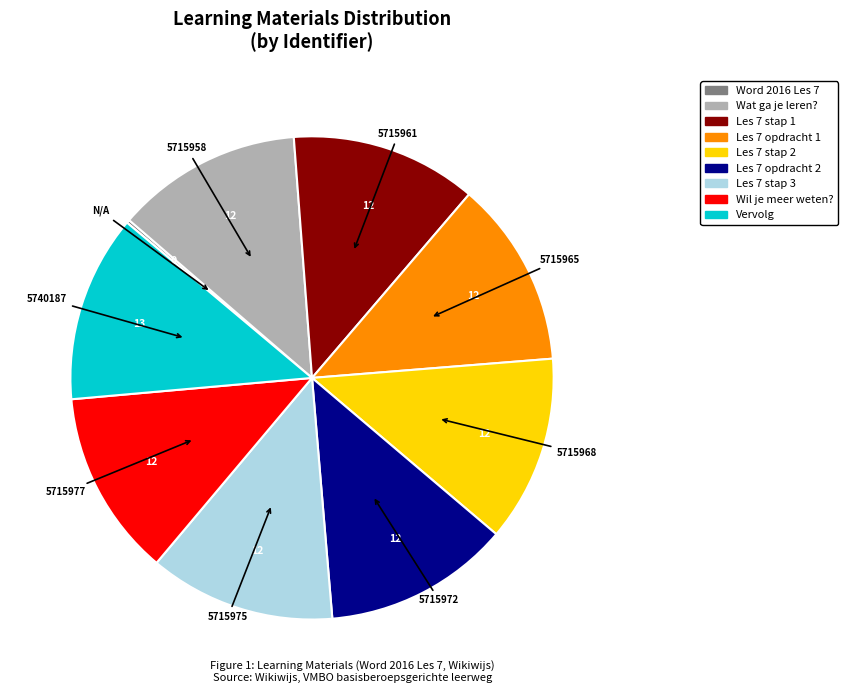

Do Les 7 opdracht 2 and Wil je meer weten? together represent more than half of the pie?

No